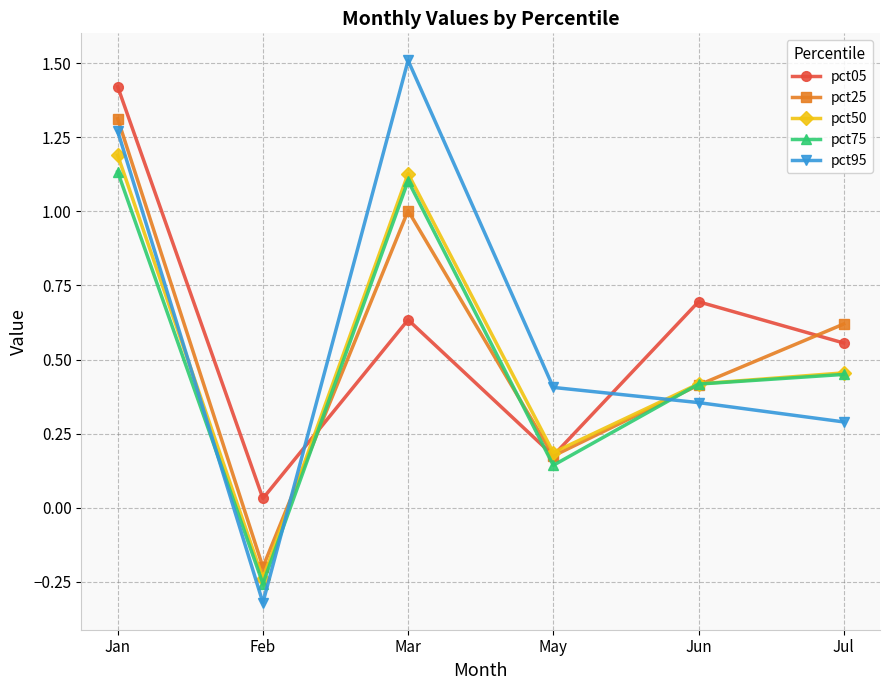

At which category is the sum across all series the highest?

Jan